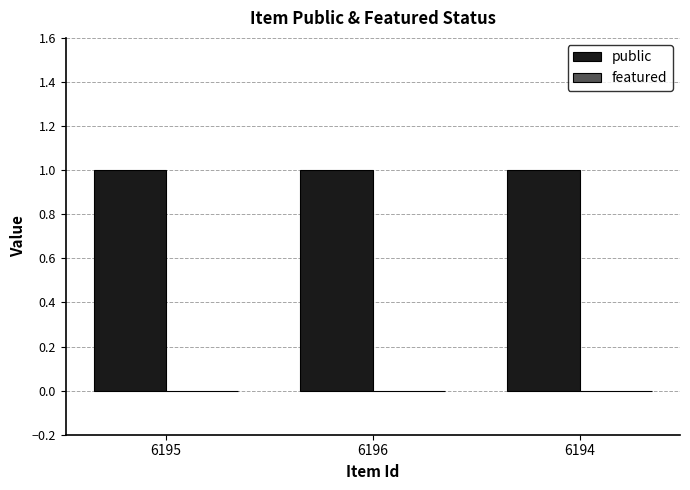

Reading right to left, transcribe all the data shown in this chart.

public: 1	1	1
featured: 0	0	0